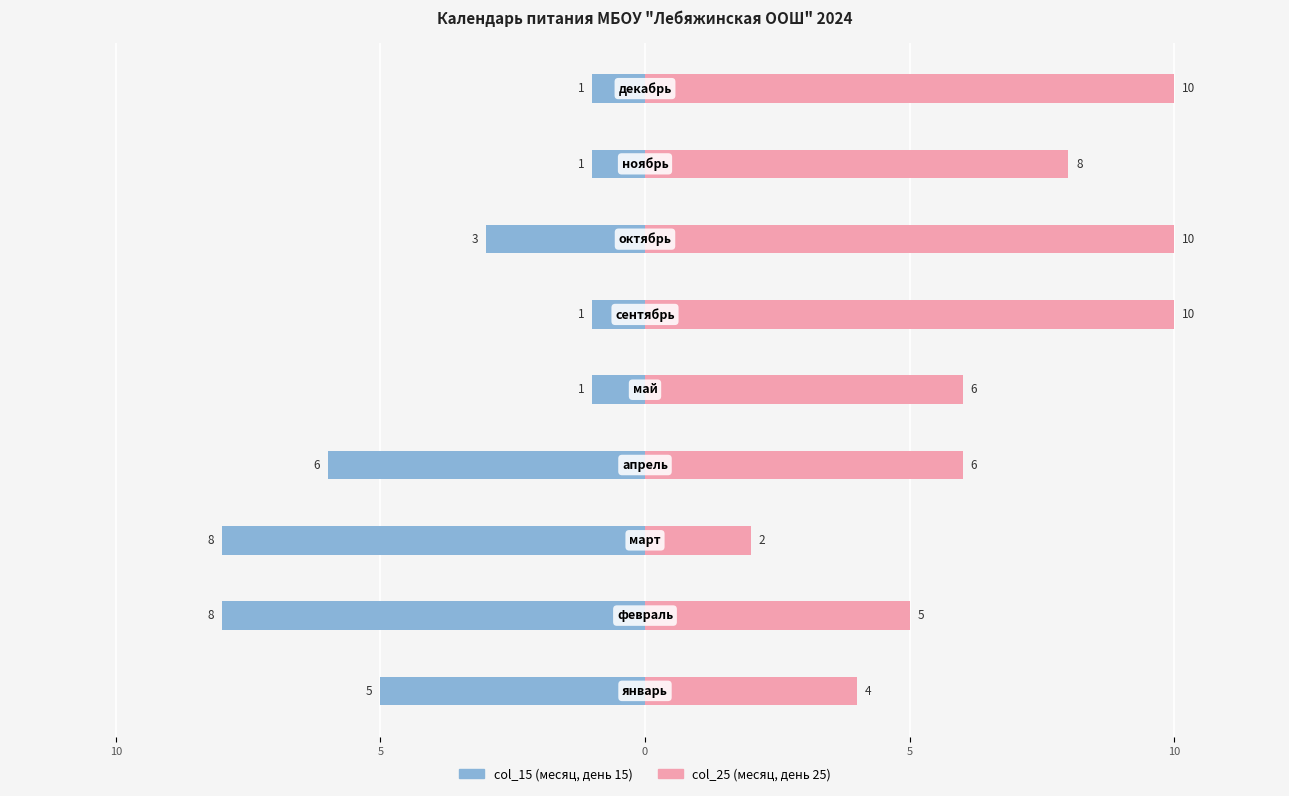

At how many categories does at least one series exceed 9?

3